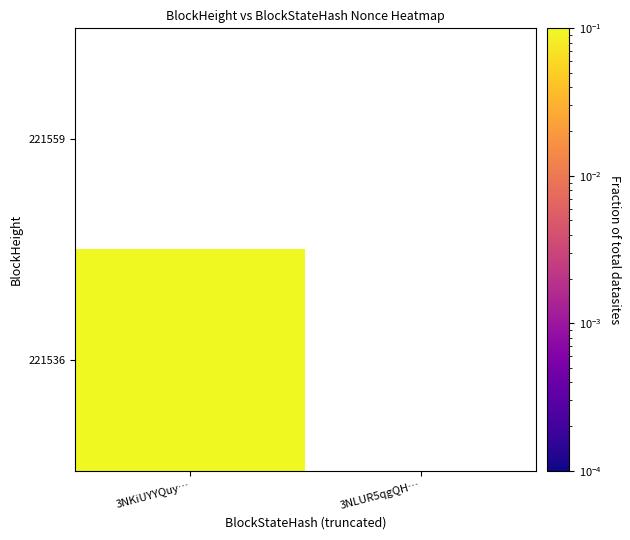

At which category does the chart reach its minimum across all series?

3NKiUYYQuy…